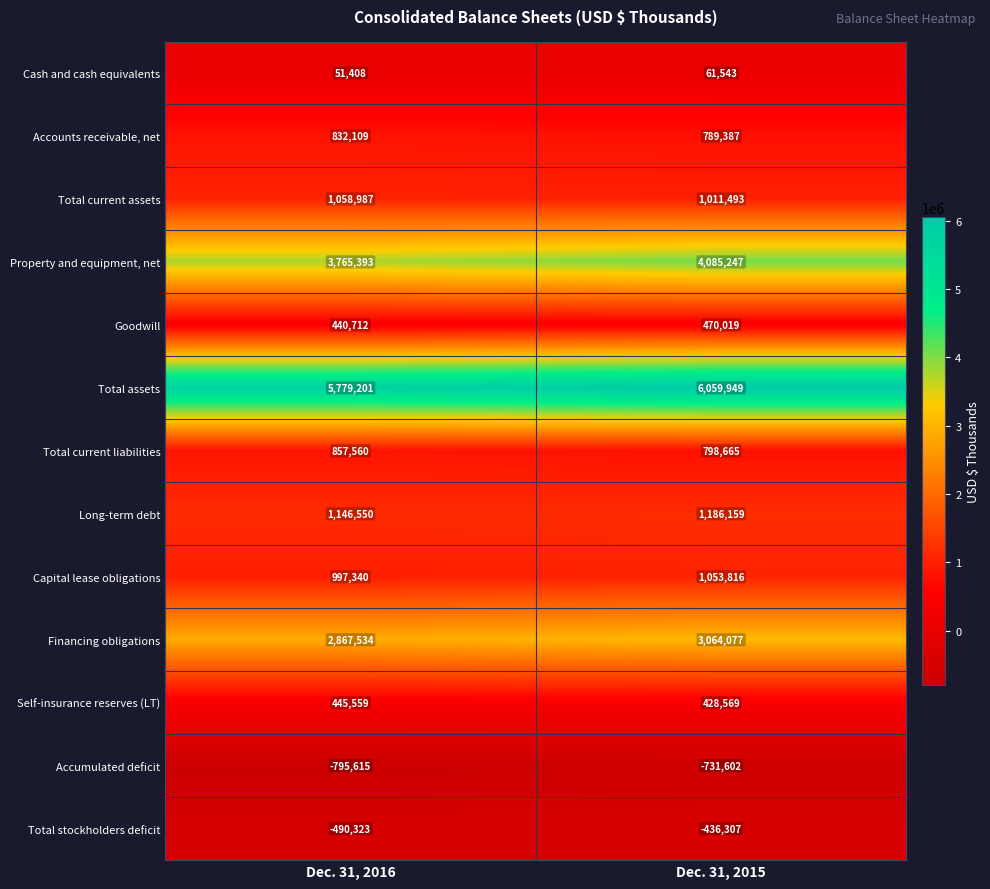

Which series changed the most between Dec. 31, 2016 and Dec. 31, 2015?

Property and equipment, net